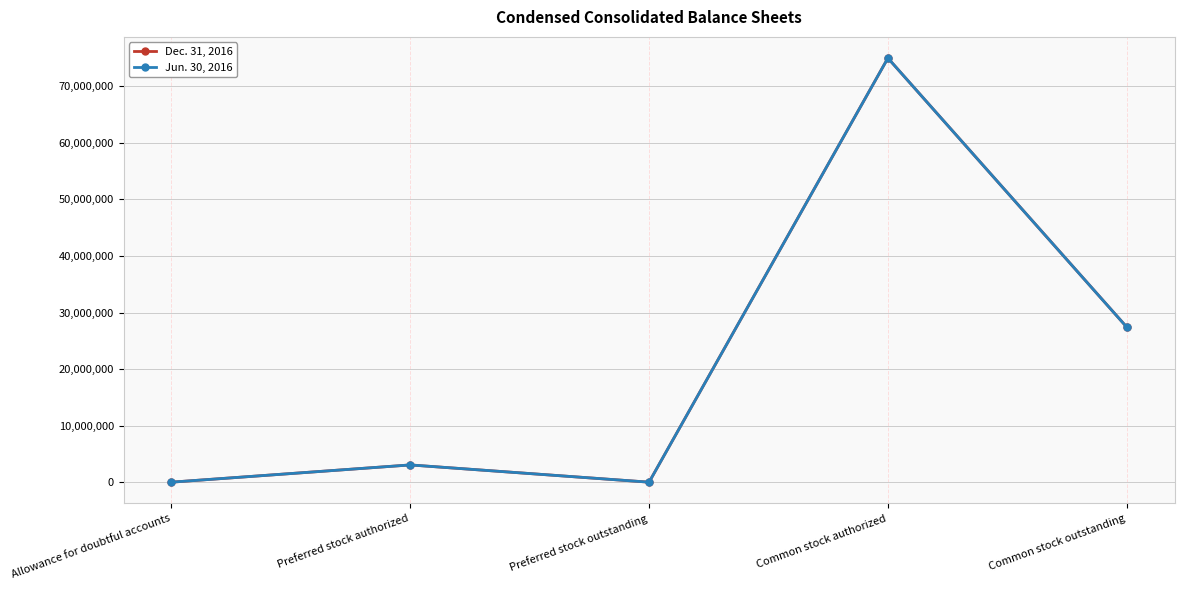

What is the total value across all series at Common stock outstanding?

54853782